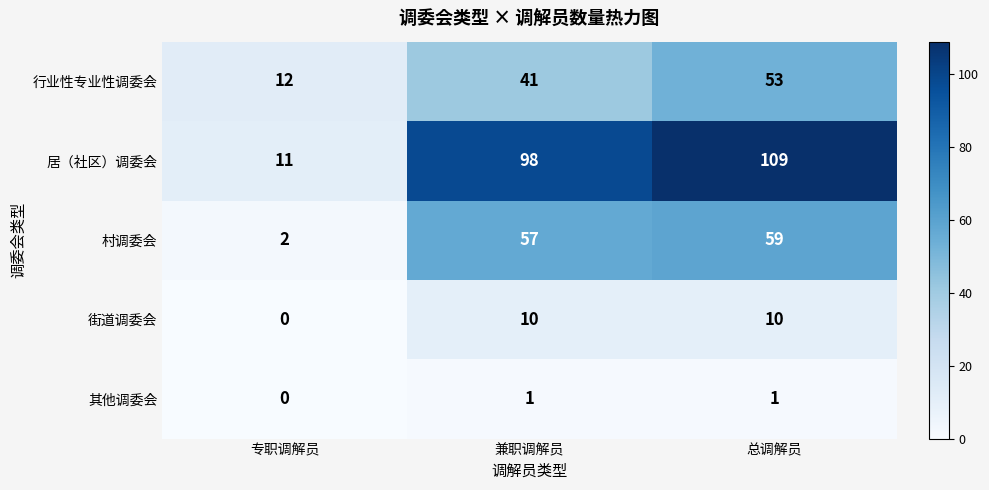

Reading right to left, list all the values displayed in this chart.

行业性专业性调委会: 总调解员=53	兼职调解员=41	专职调解员=12
居（社区）调委会: 总调解员=109	兼职调解员=98	专职调解员=11
村调委会: 总调解员=59	兼职调解员=57	专职调解员=2
街道调委会: 总调解员=10	兼职调解员=10	专职调解员=0
其他调委会: 总调解员=1	兼职调解员=1	专职调解员=0